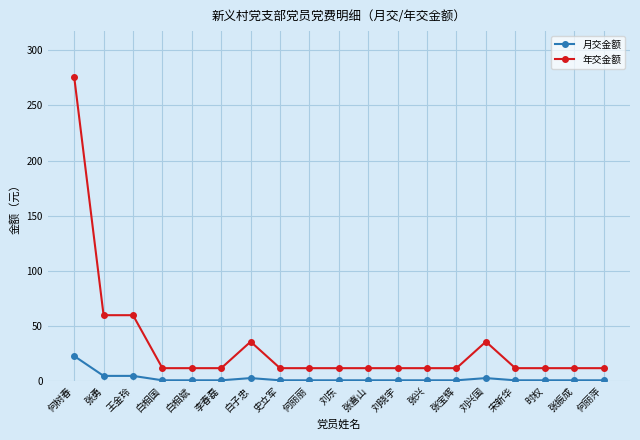

List the series in order of their peak value, lowest first.

月交金额, 年交金额